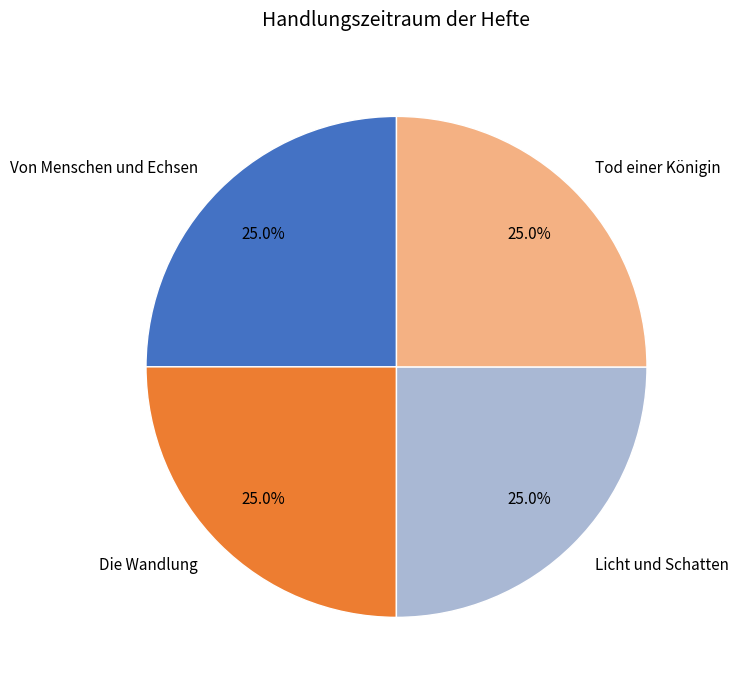

True or false: Von Menschen und Echsen accounts for 15% of the total.

False